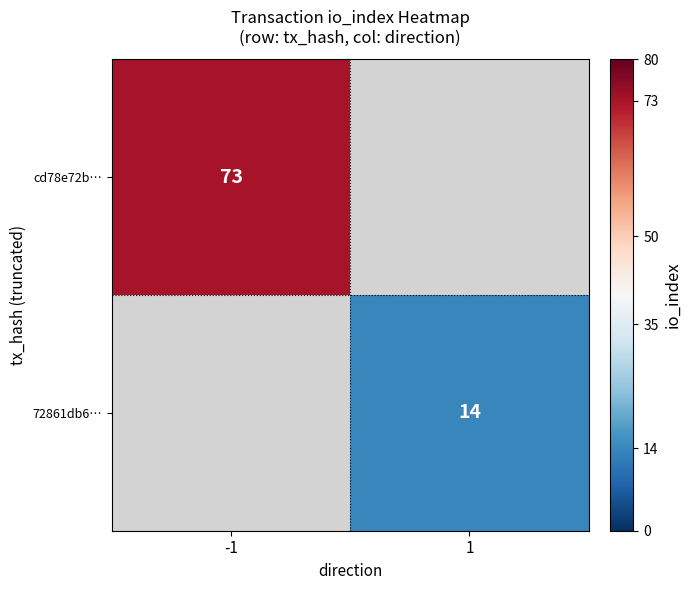

True or false: 72861db6… has a value of 5 at 1.

False